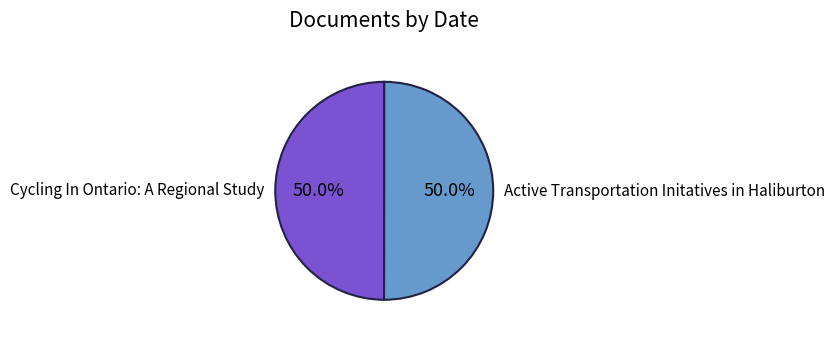

Count the number of slices in the pie.

2